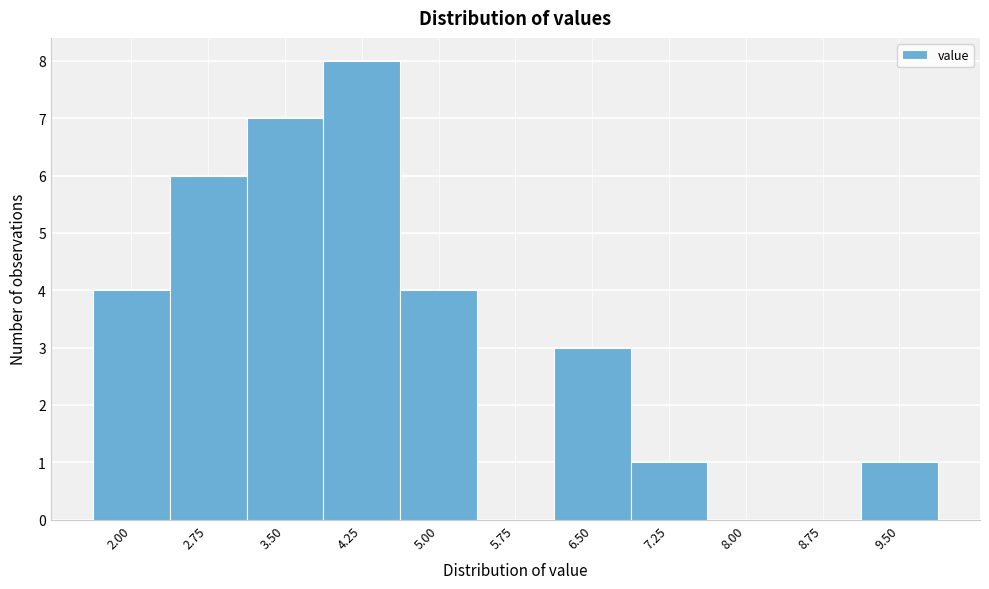

Reading right to left, what are all the values shown in this chart?

9.50=1	8.75=0	8.00=0	7.25=1	6.50=3	5.75=0	5.00=4	4.25=8	3.50=7	2.75=6	2.00=4